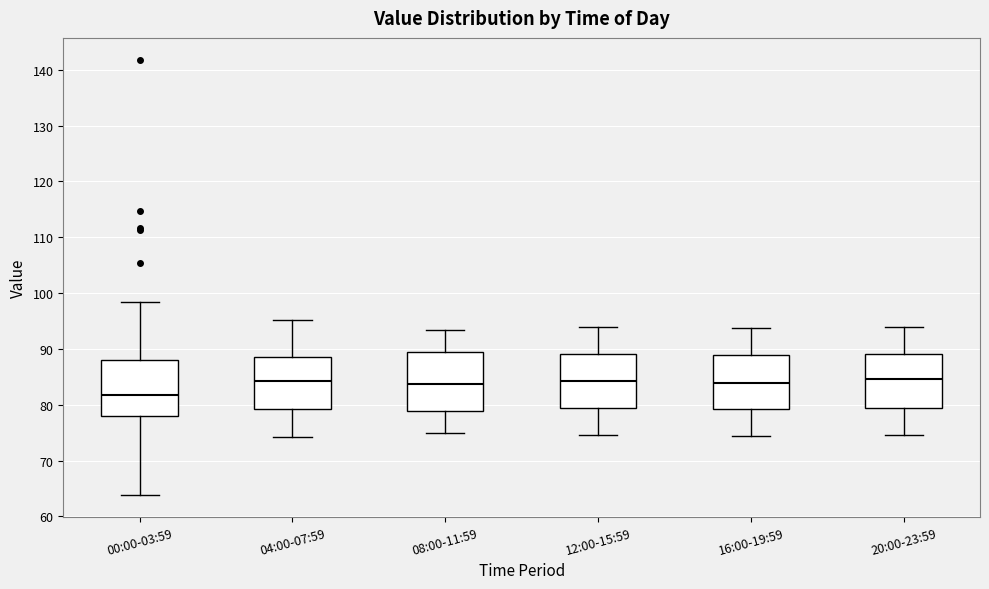

Reading left to right, transcribe this box plot: for each box, give where its median line is, the range the box spans, and where its two whiskers end, as read against the y-axis. The values are not printed on the chart, so give them approximately, as read against the axis.

00:00-03:59: median 82, box 78 to 88, whiskers 64 to 98
04:00-07:59: median 84, box 79 to 88, whiskers 74 to 95
08:00-11:59: median 84, box 79 to 90, whiskers 75 to 93
12:00-15:59: median 84, box 80 to 89, whiskers 75 to 94
16:00-19:59: median 84, box 79 to 89, whiskers 74 to 94
20:00-23:59: median 85, box 79 to 89, whiskers 75 to 94